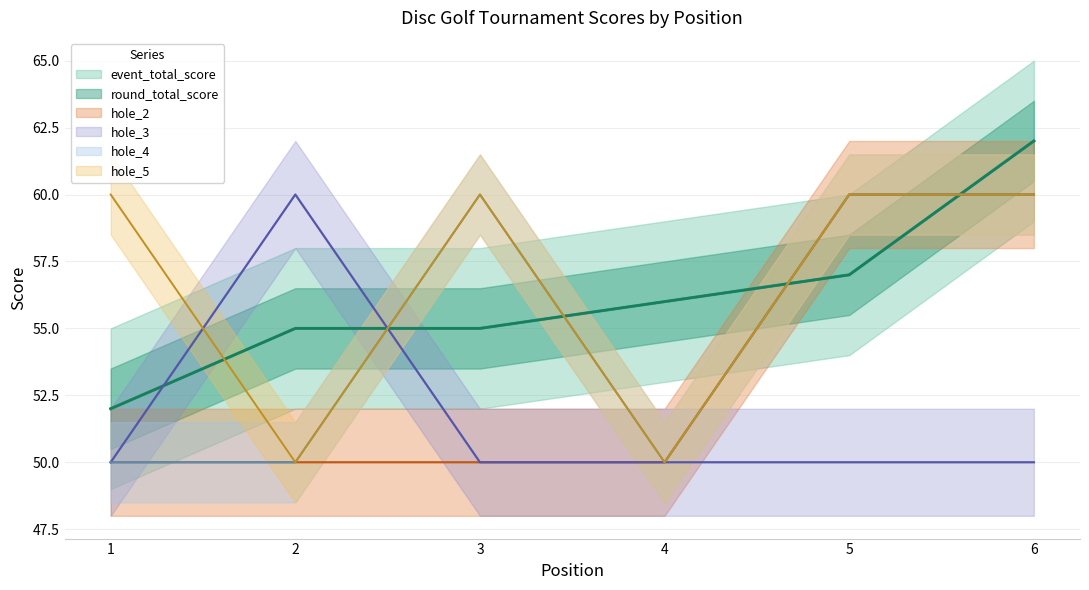

Rank the categories by hole_2 value from highest to lowest.

5, 6, 1, 2, 3, 4